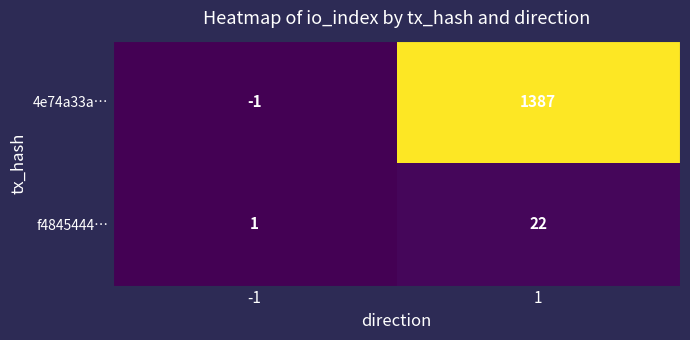

What is the maximum value shown in the chart?

1387